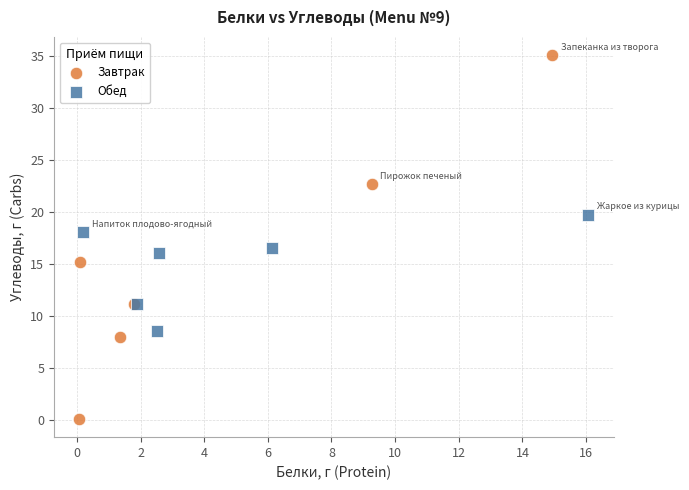

Which series contains the lowest Y value?

Завтрак